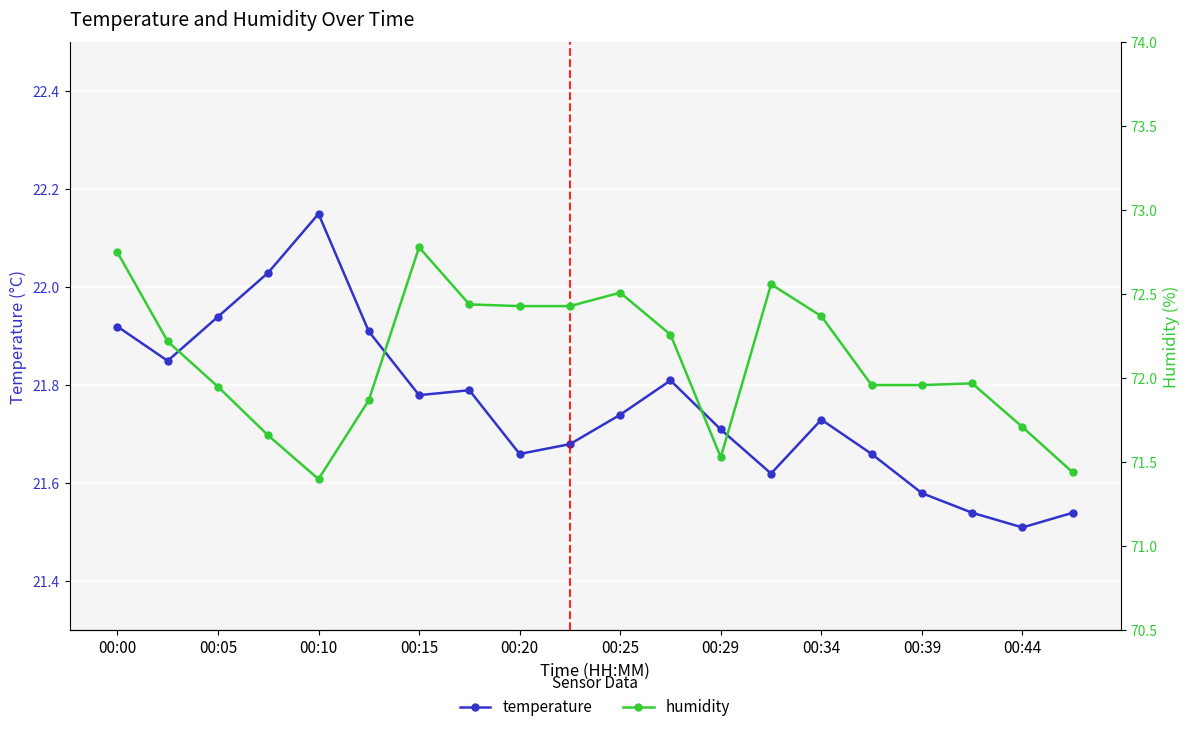

In temperature, how many points are higher than both neighbors (excluding endpoints)?

4